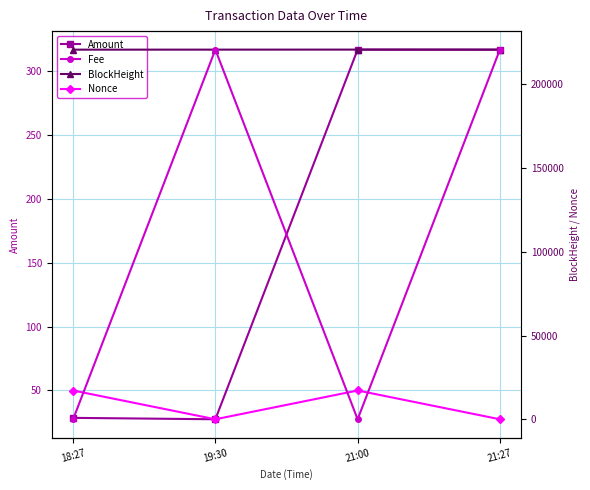

What is the spread (max minus min) of values at 19:30?

220640.0